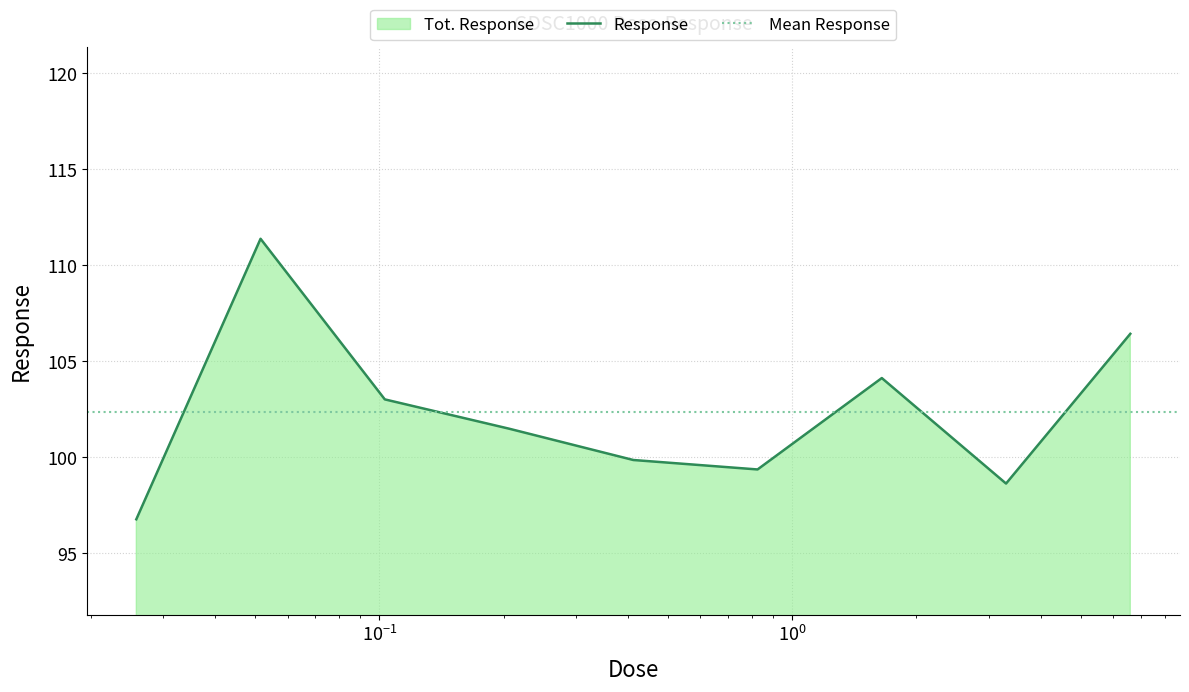

What is the label of the 5th point from the left?

0.4125